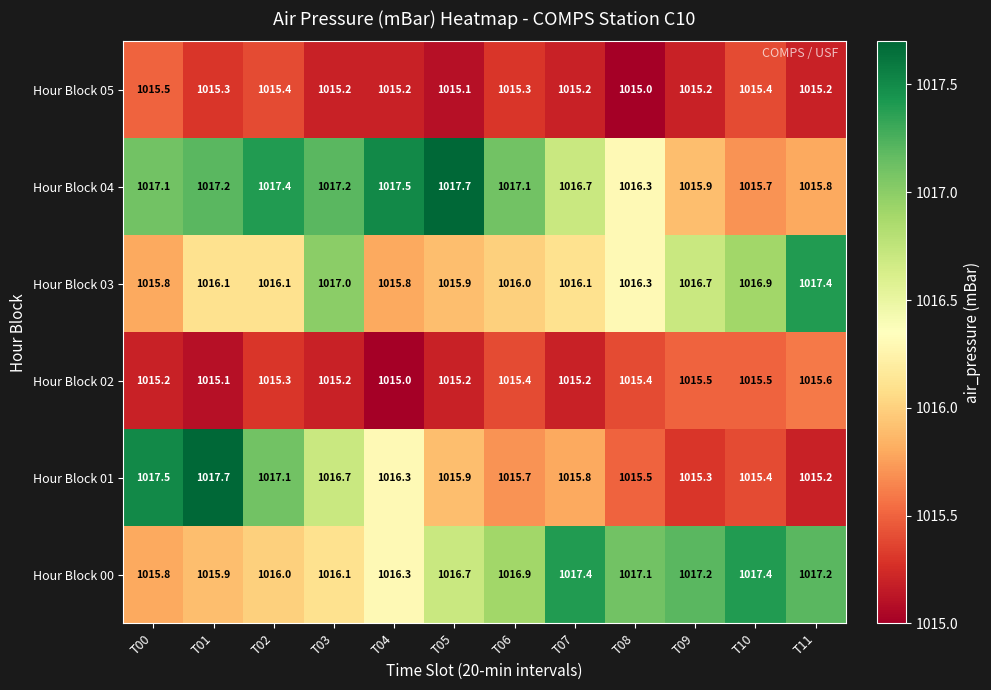

Where is Hour Block 03 nearest to the value 1016?

T06